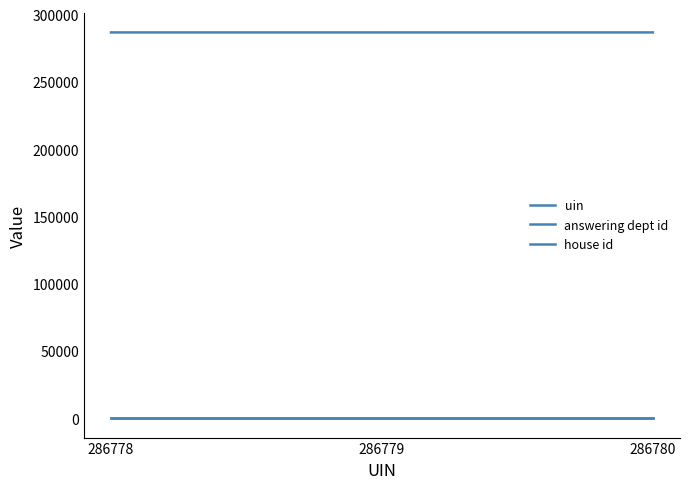

How many distinct data groups are displayed?

3